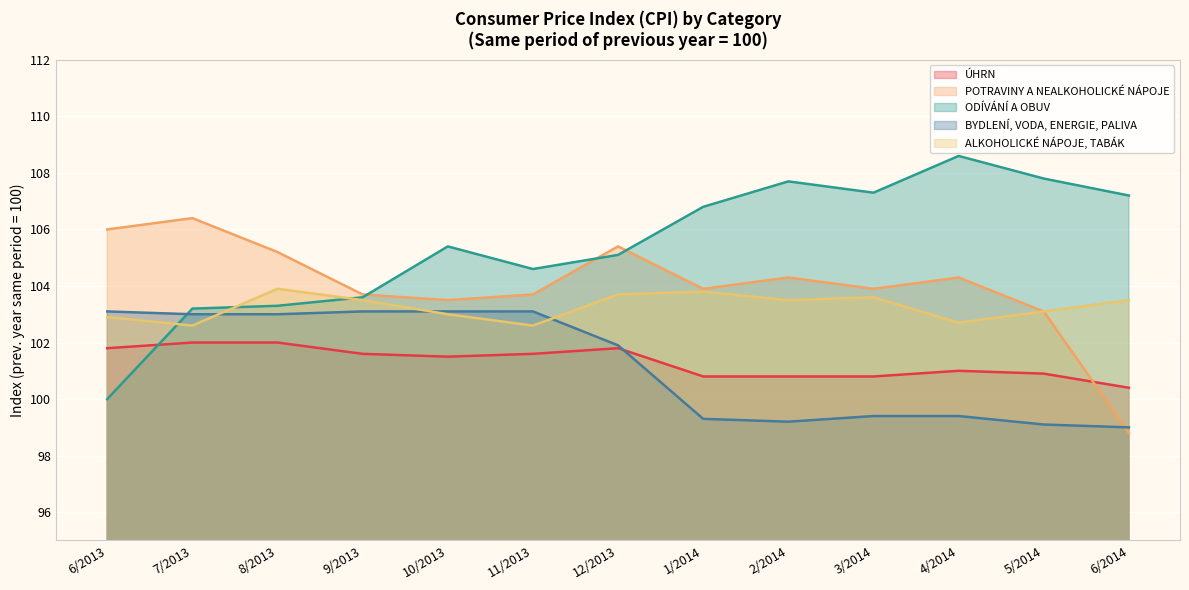

Reading right to left, list all the values displayed in this chart.

ÚHRN: 100.4	100.9	101.0	100.8	100.8	100.8	101.8	101.6	101.5	101.6	102.0	102.0	101.8
POTRAVINY A NEALKOHOLICKÉ NÁPOJE: 98.8	103.1	104.3	103.9	104.3	103.9	105.4	103.7	103.5	103.7	105.2	106.4	106.0
ODÍVÁNÍ A OBUV: 107.2	107.8	108.6	107.3	107.7	106.8	105.1	104.6	105.4	103.6	103.3	103.2	100.0
BYDLENÍ, VODA, ENERGIE, PALIVA: 99.0	99.1	99.4	99.4	99.2	99.3	101.9	103.1	103.1	103.1	103.0	103.0	103.1
ALKOHOLICKÉ NÁPOJE, TABÁK: 103.5	103.1	102.7	103.6	103.5	103.8	103.7	102.6	103.0	103.5	103.9	102.6	102.9